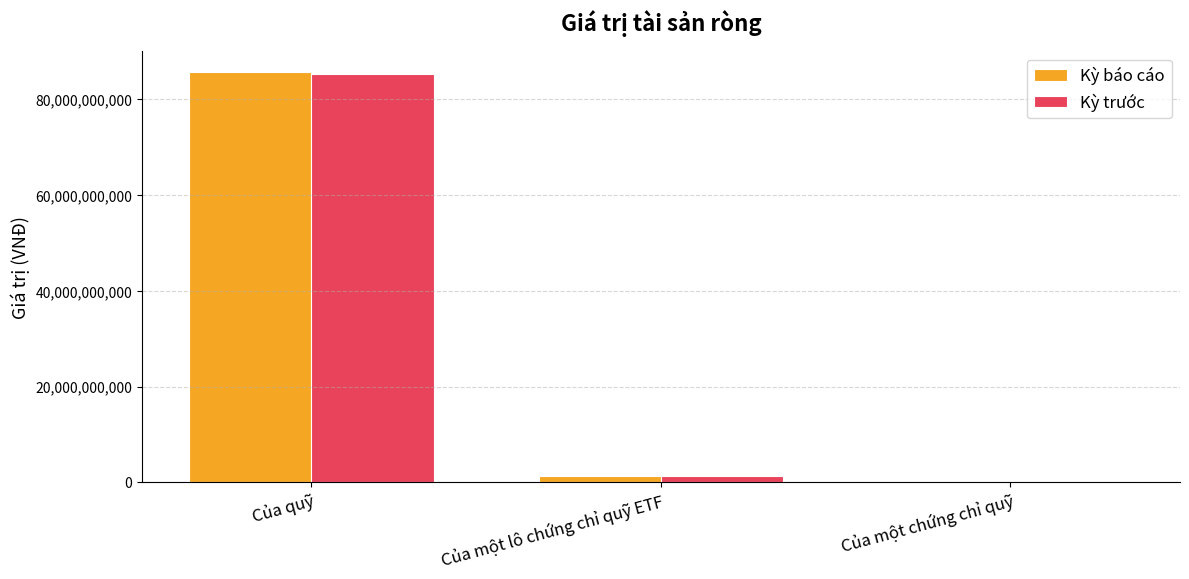

Which category has the highest value across all series?

Của quỹ